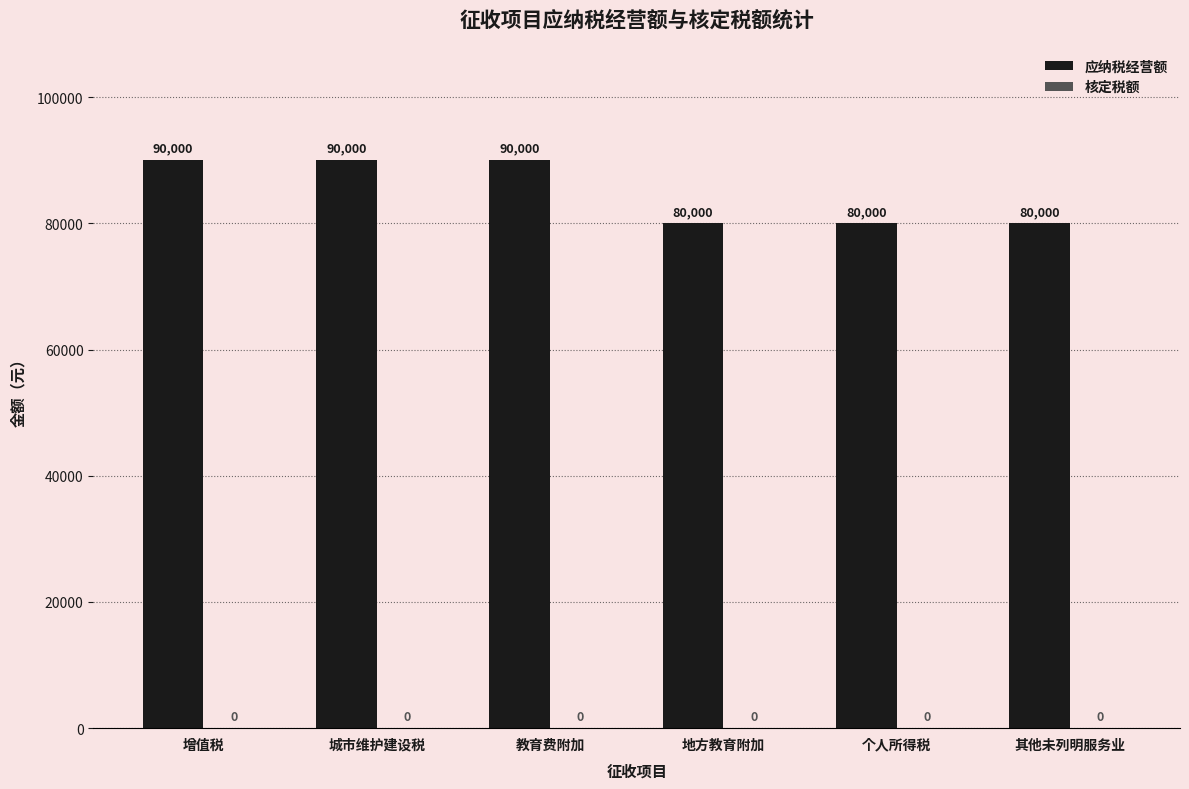

How many bars are there in total?

6